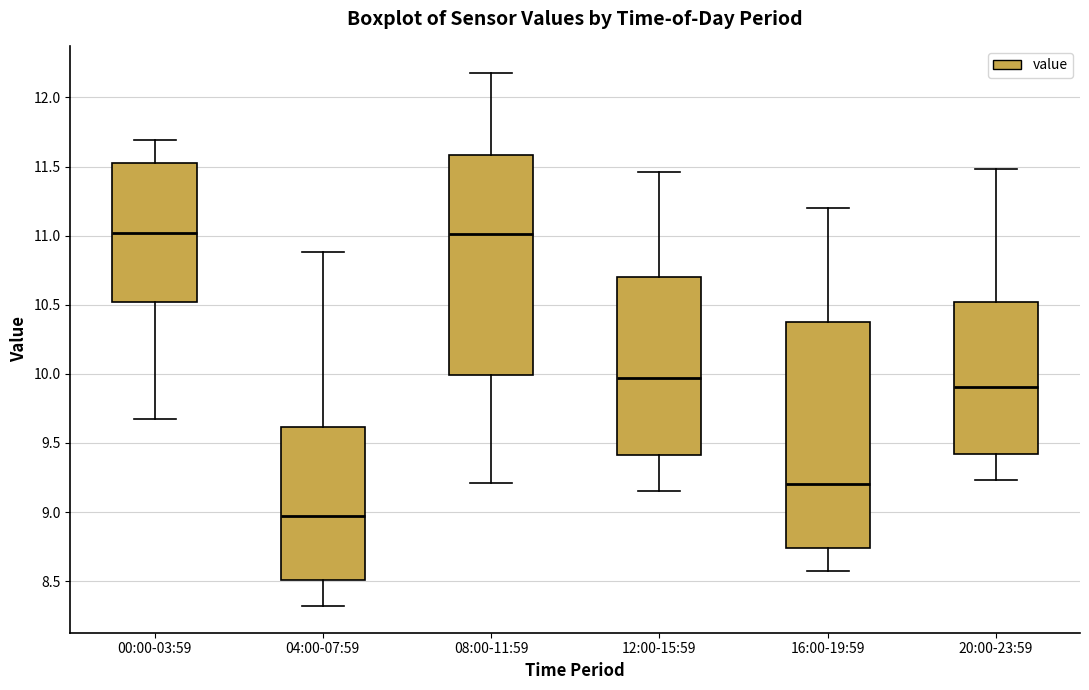

Where does the upper whisker of the box for 00:00-03:59 end on the y-axis? The values are not printed on the chart, so give them approximately, as read against the axis.

11.70